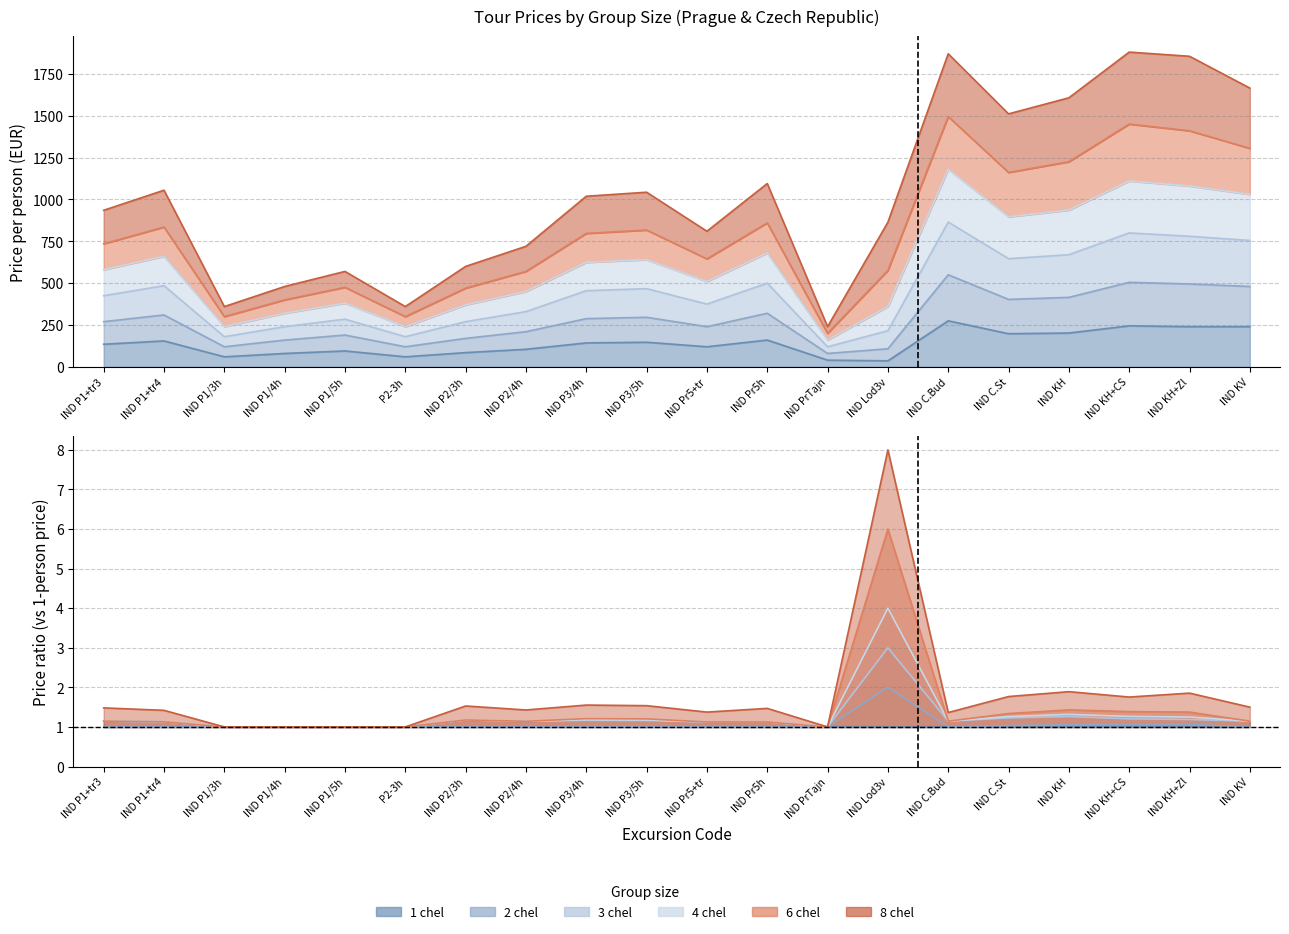

Between IND Pr5+tr and IND PrTajn, which is larger?

IND Pr5+tr